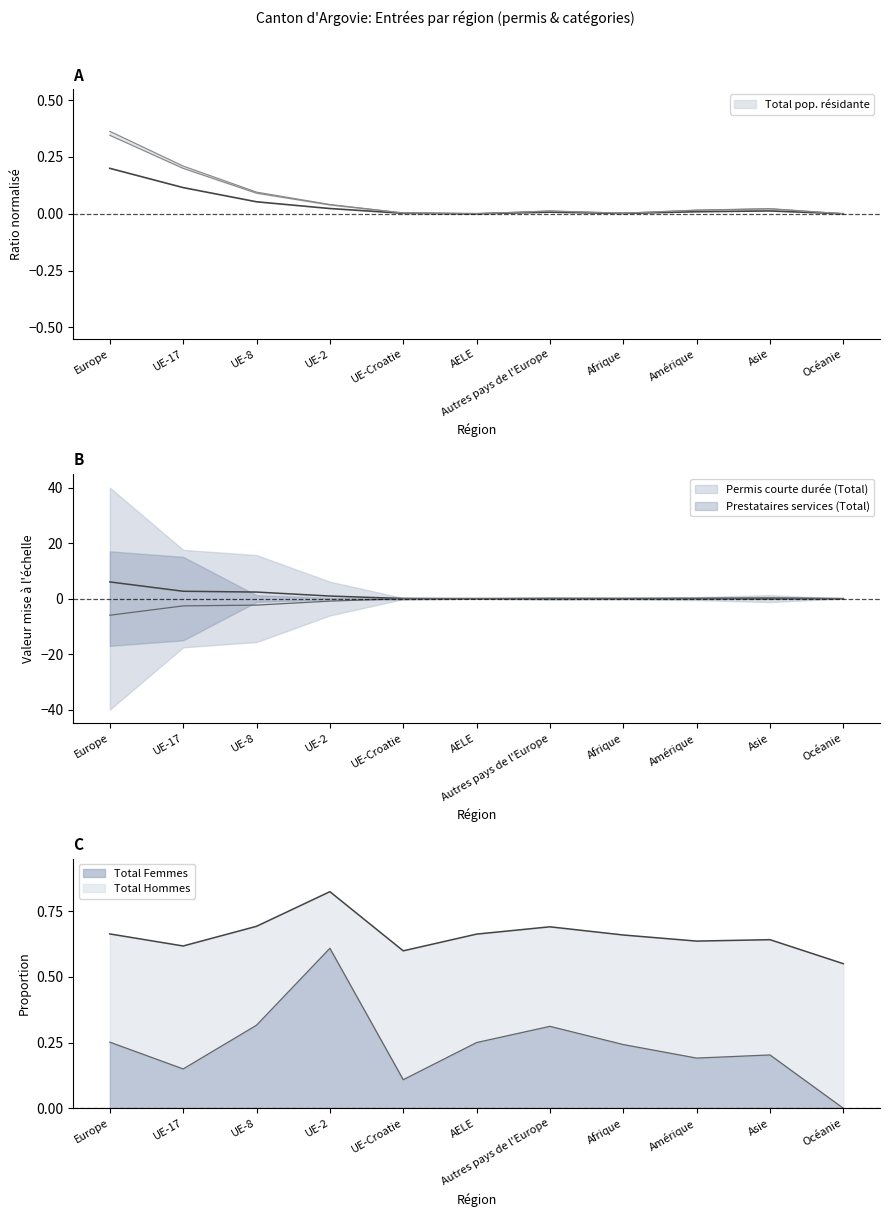

What is the sum of all Total pop. résidante values?

0.4